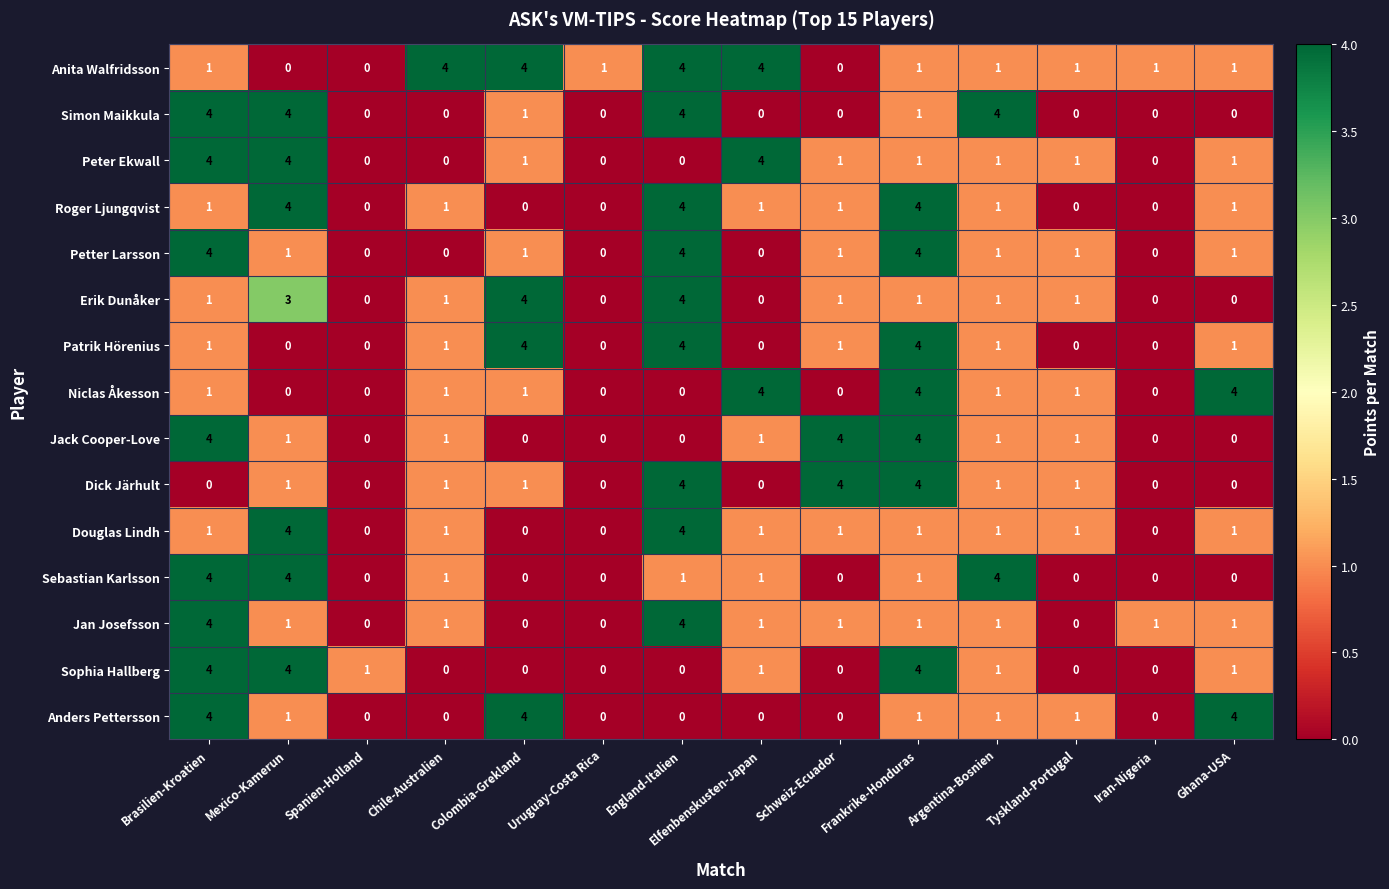

Which series has the largest total across all categories?

Anita Walfridsson